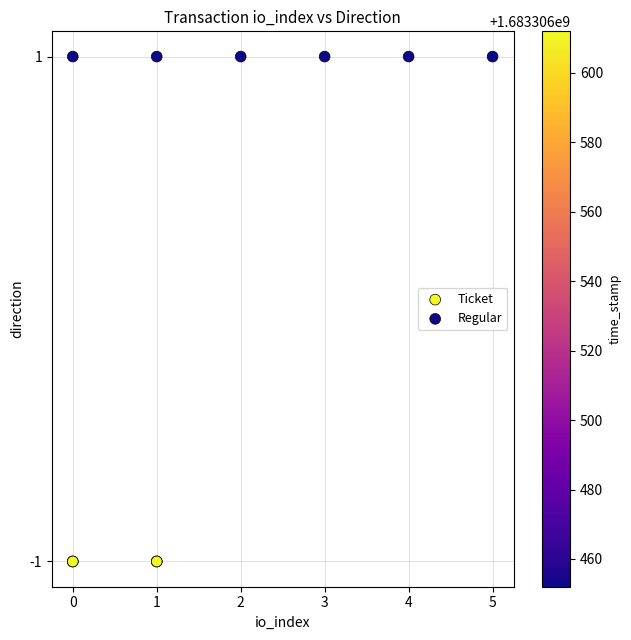

What are all the series names shown in the legend?

Ticket, Regular